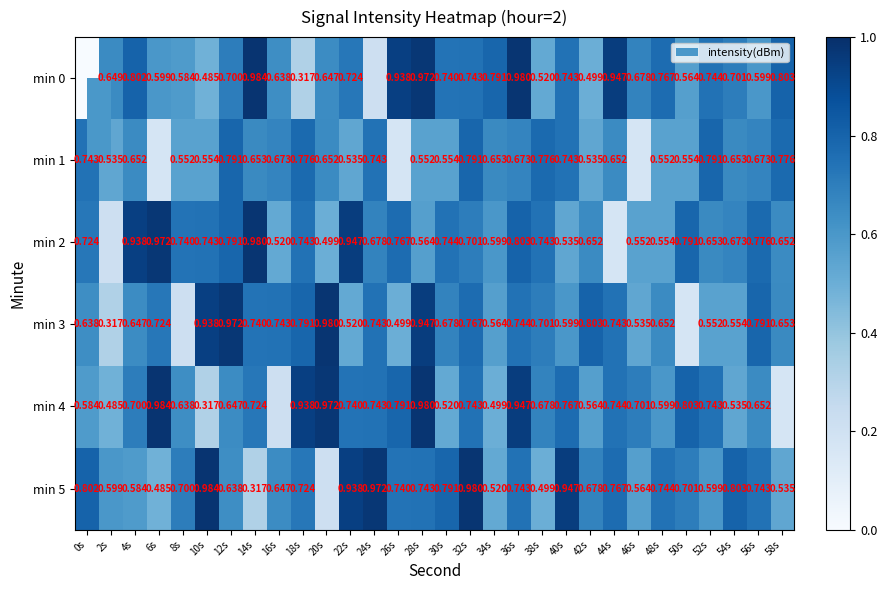

Is the value of min 5 at 8s greater than the value of min 0 at 30s?

No